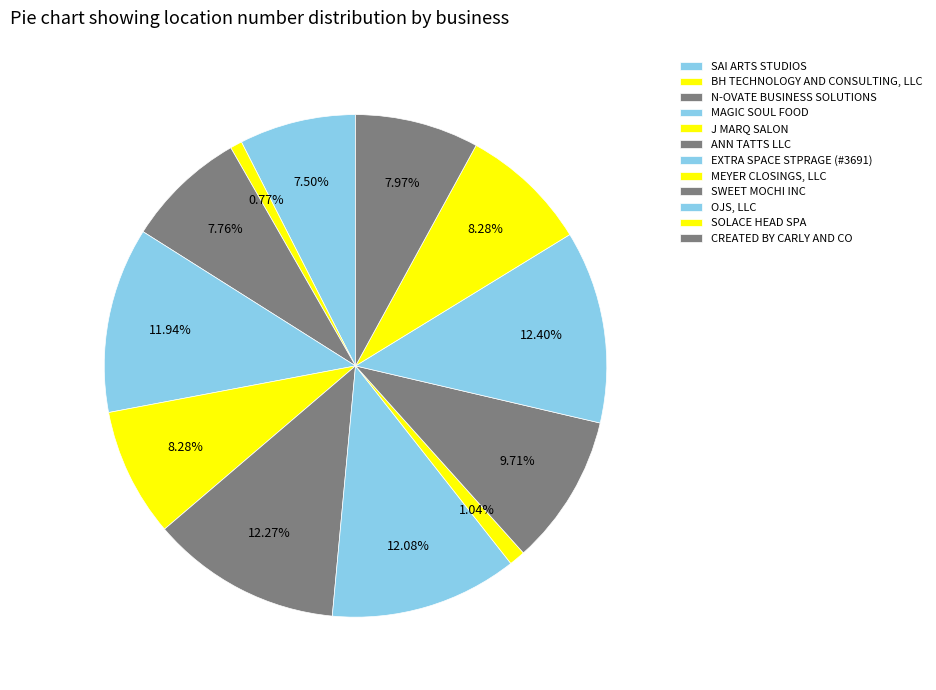

To the nearest percent, what is the average slice percentage?

8%